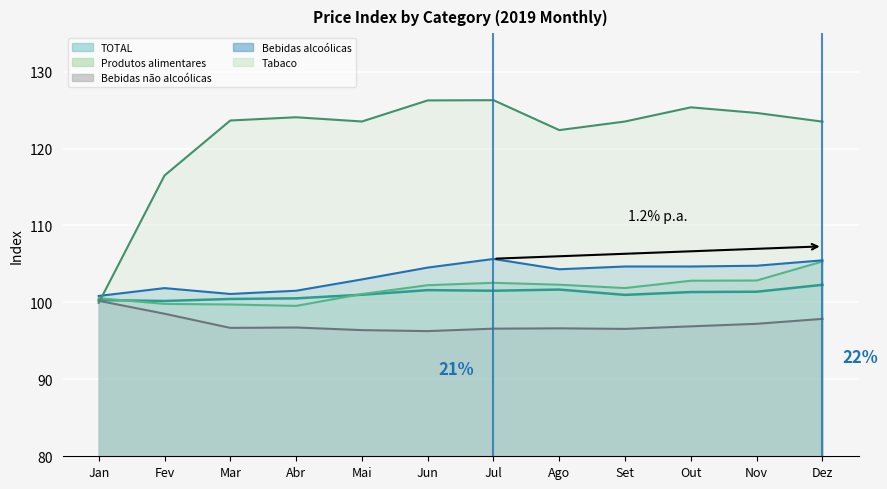

The Tabaco series shows 186.5 at Jul. True or false?

False